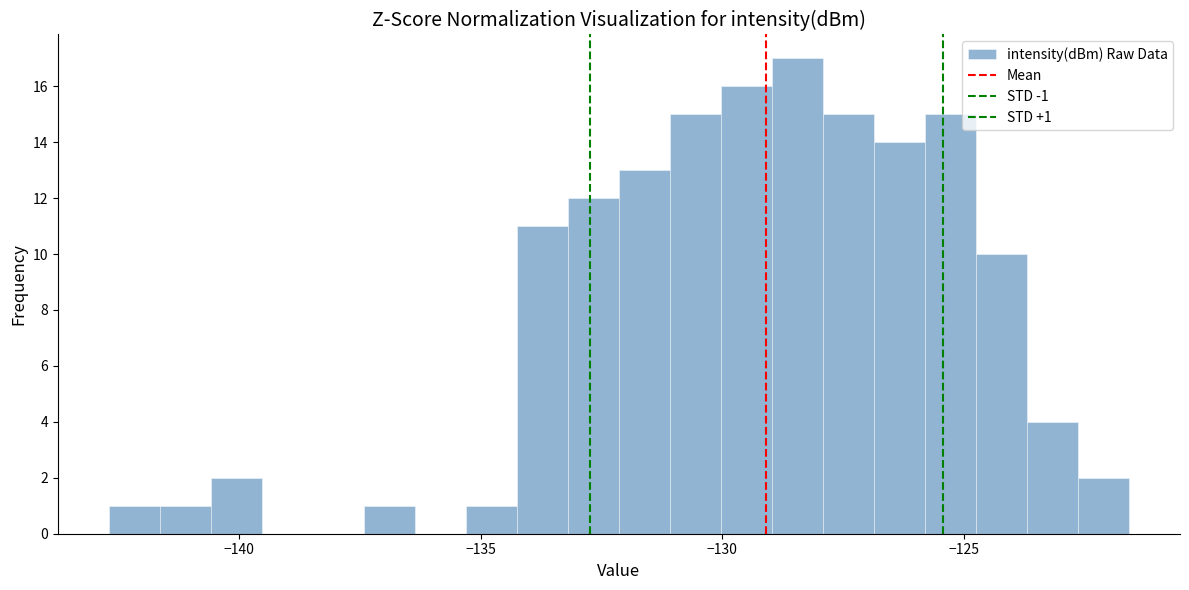

Read against the x-axis, roughly where is the centre of the tallest bar?

-128.5